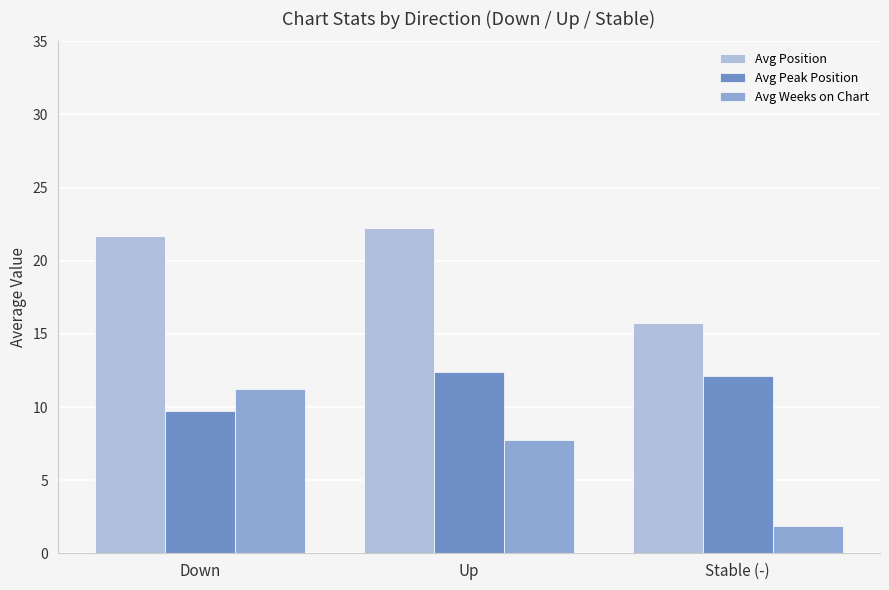

Read the Avg Peak Position value at Down.

9.7